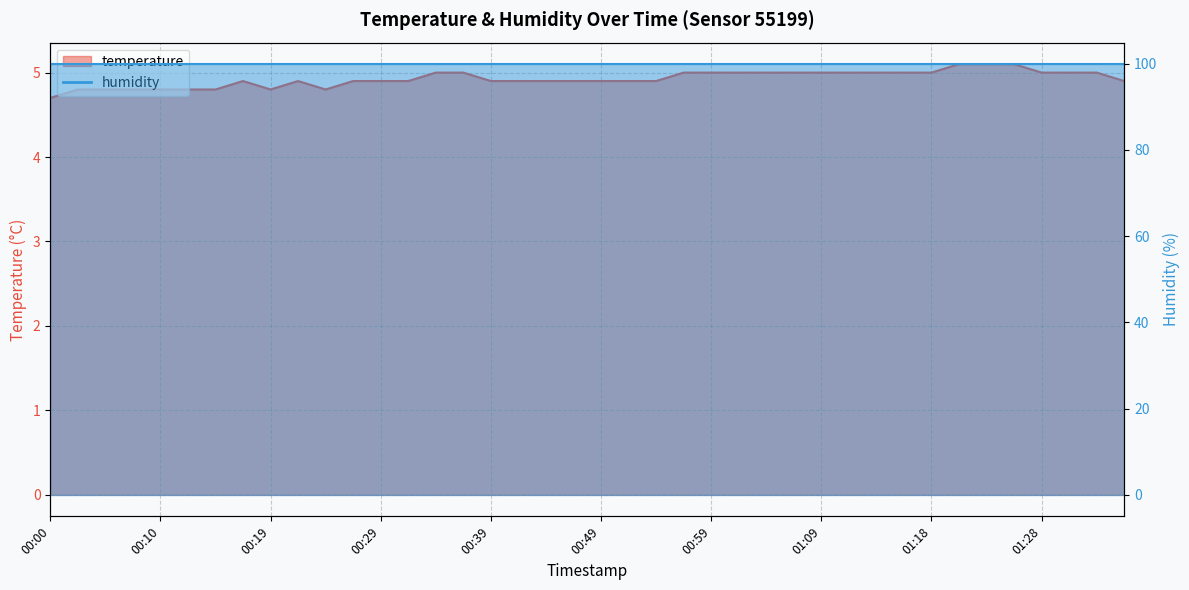

Is it true that the value at 00:42 is 2.8?

False